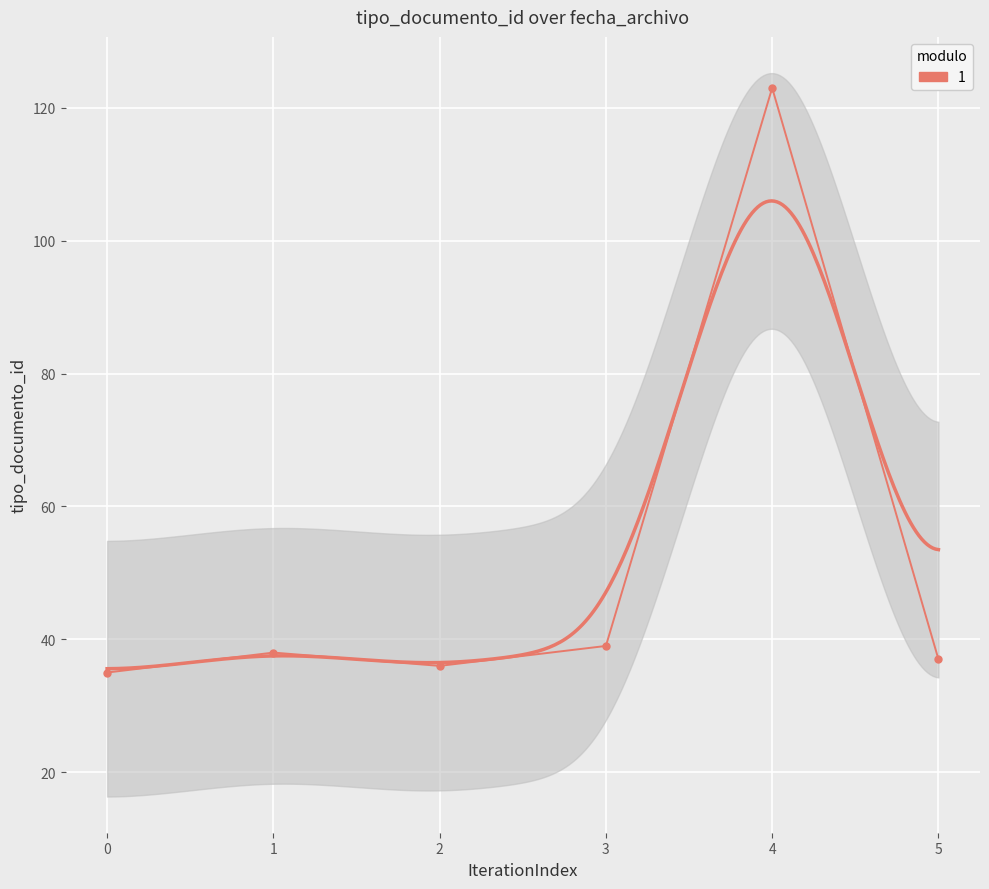

Is it true that the value at 0 is 48?

False